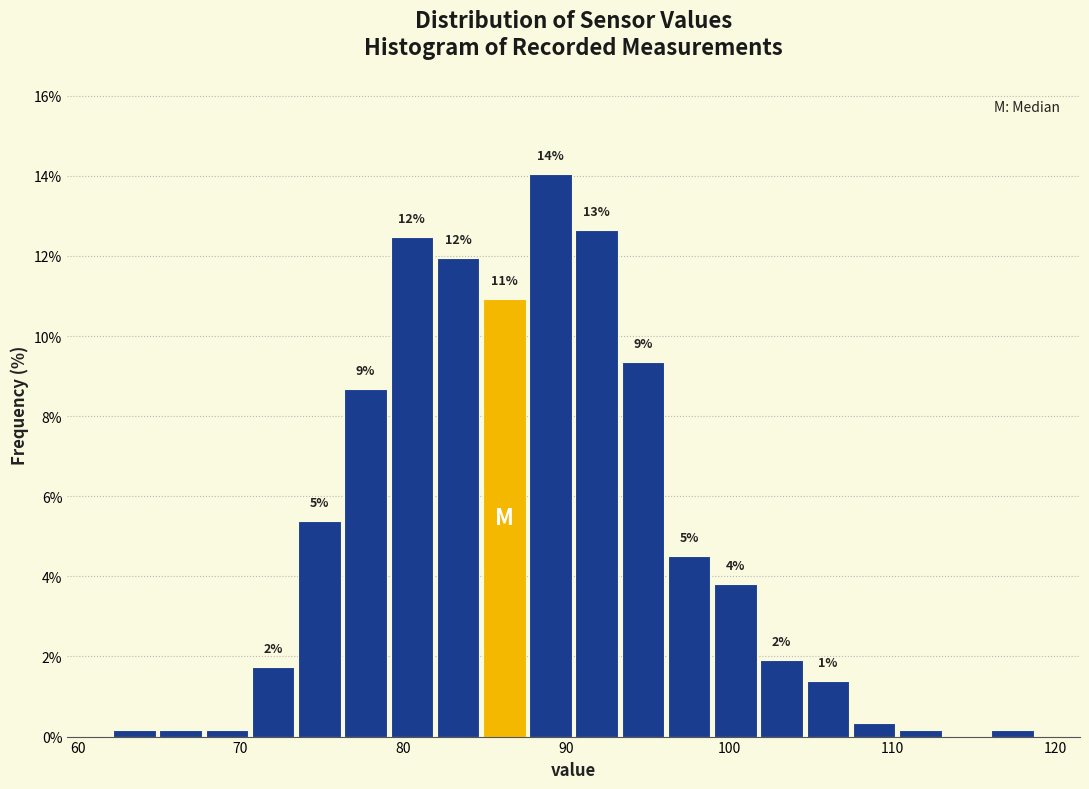

Read against the x-axis, roughly where is the centre of the tallest bar?

89